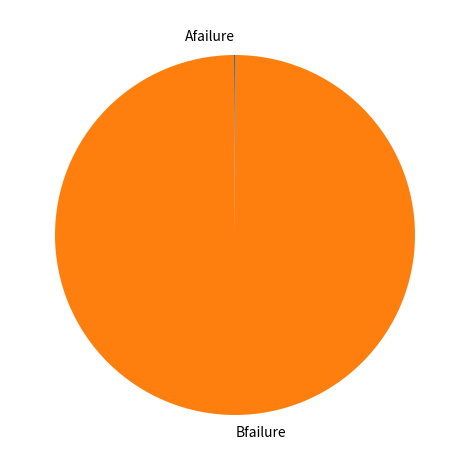

Which slice is the largest?

Bfailure